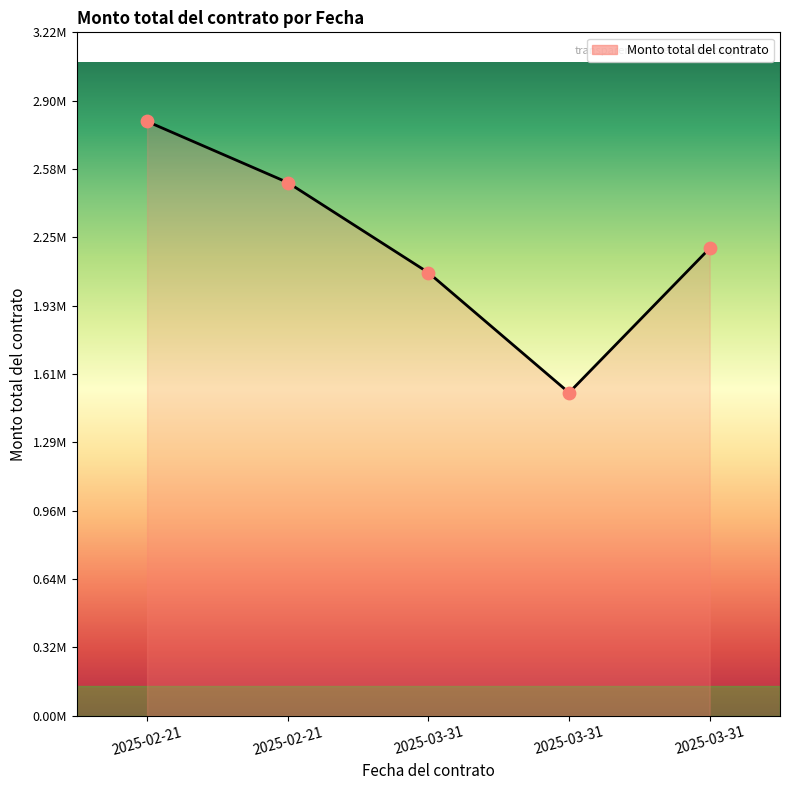

What is the change in value from 2025-02-21 to 2025-03-31?

-425348.2